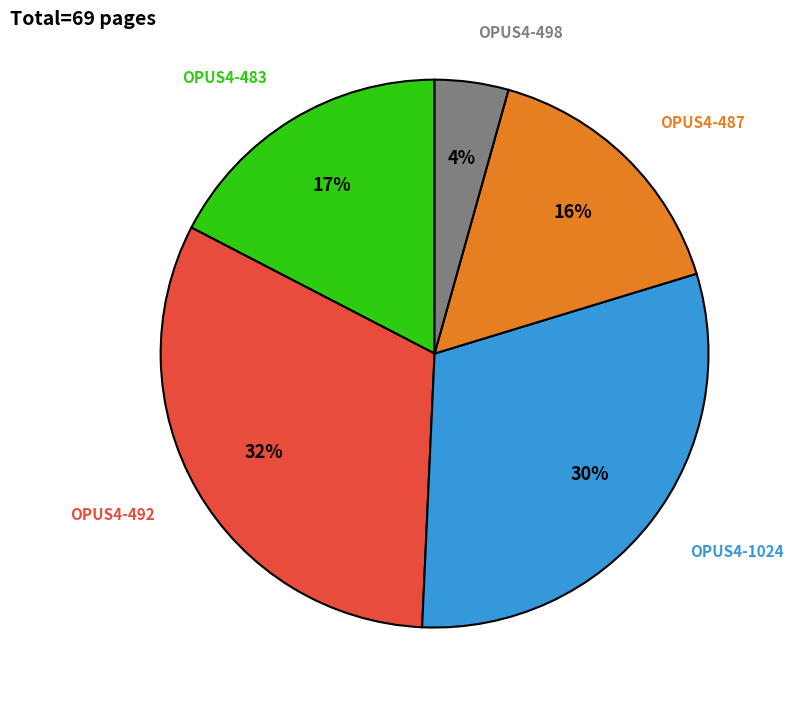

Between OPUS4-1024 and OPUS4-492, which is larger?

OPUS4-492